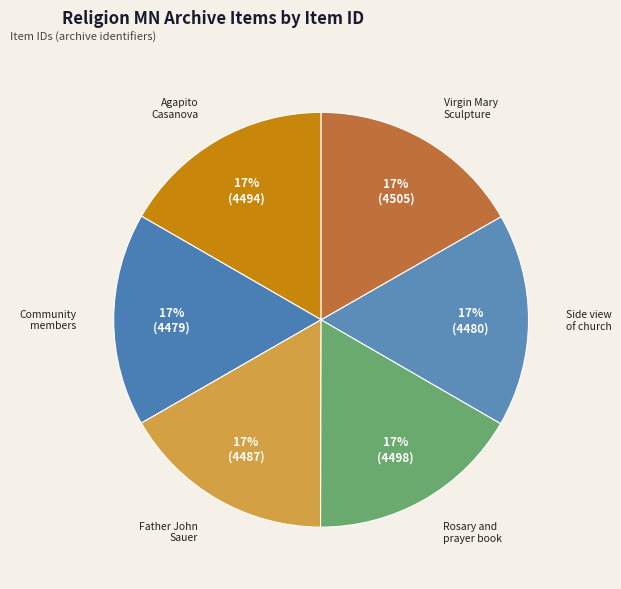

To the nearest percent, what portion does Father John Sauer represent?

17%